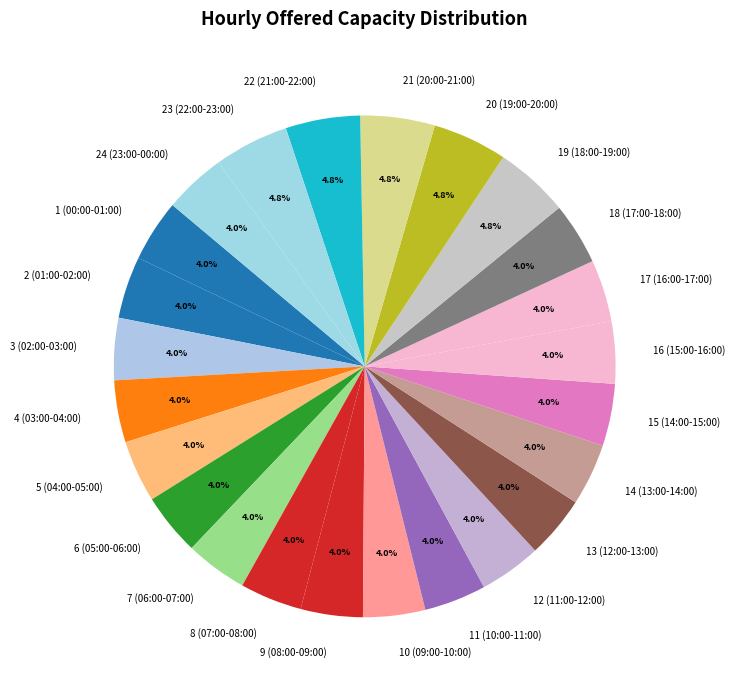

What is the total percentage of 15 (14:00-15:00) and 9 (08:00-09:00)?

8.0%